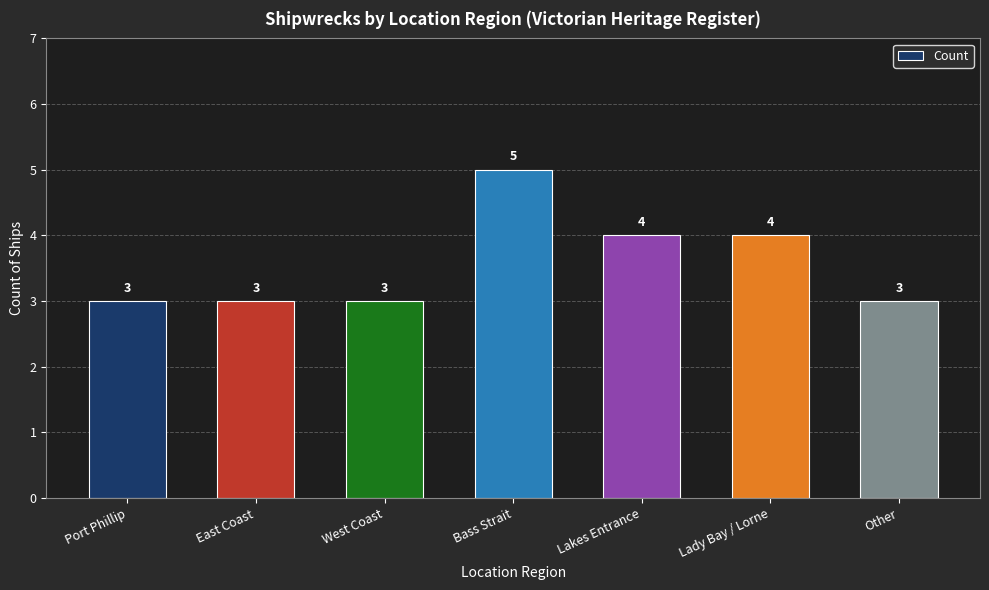

What is the label of the 5th bar from the right?

West Coast